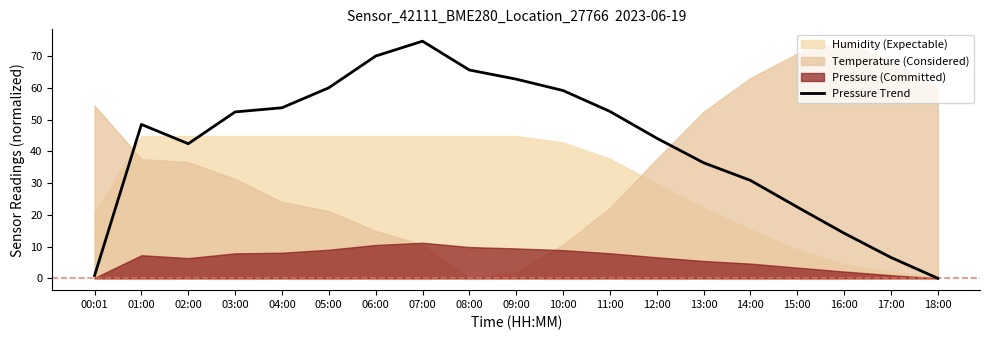

Approximately how many times larger is the value at 16:00 compared to 05:00?

0.2